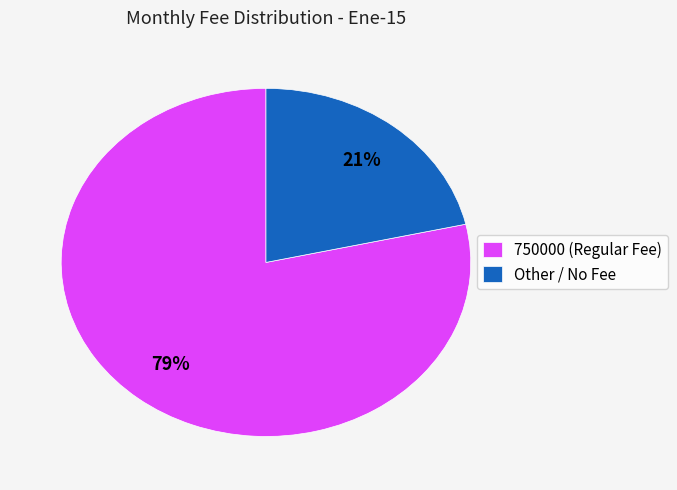

Is there a majority slice in this chart?

Yes